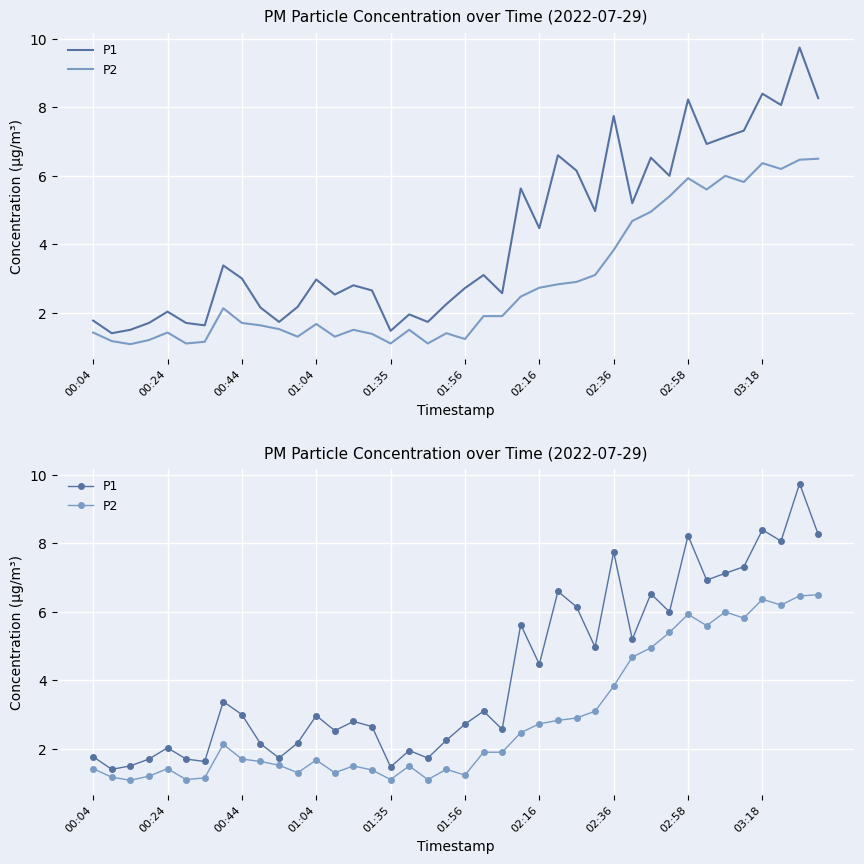

True or false: P2 and P1 cross at least once.

False